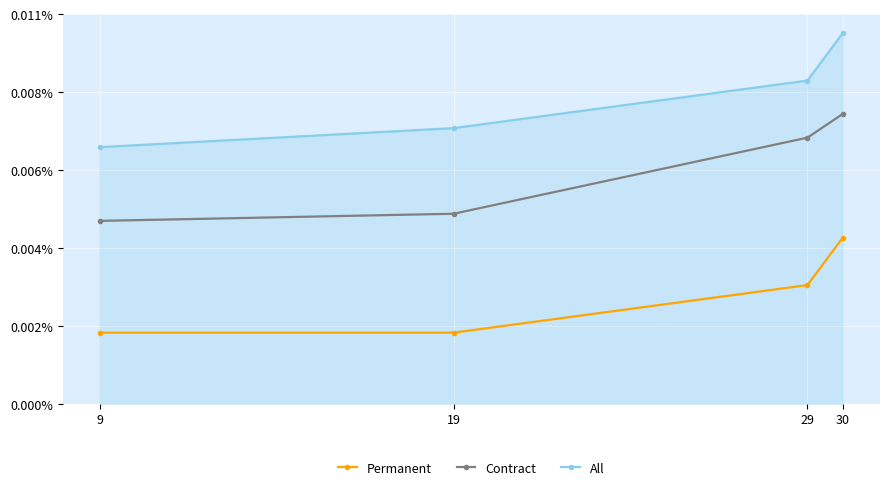

List the series in order of their overall mean, highest first.

All, Contract, Permanent